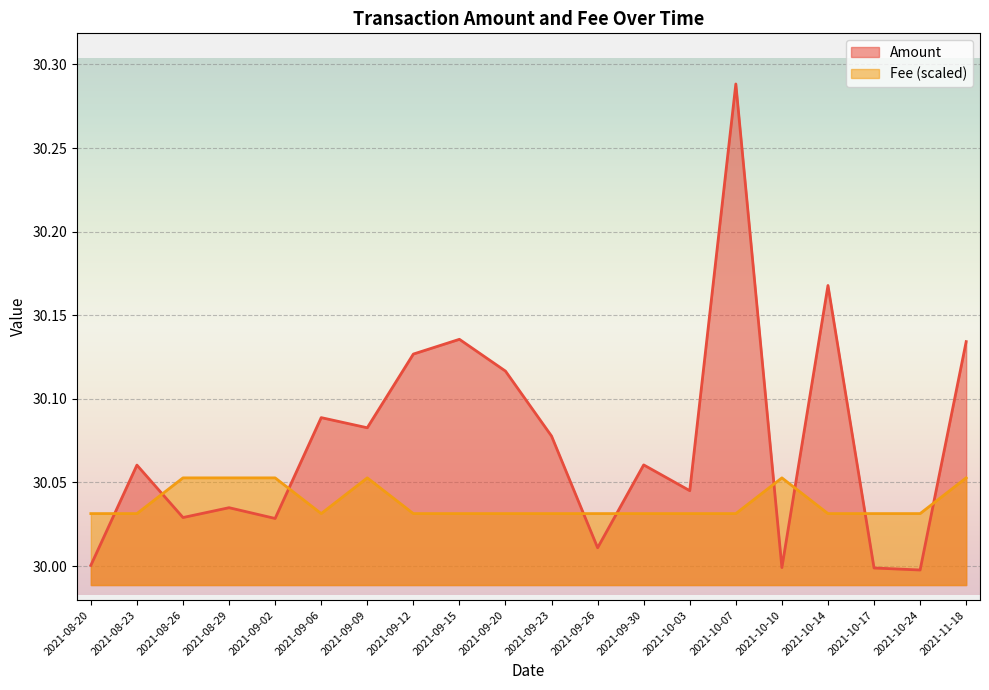

The Amount series shows 41.5 at 2021-09-02. True or false?

False